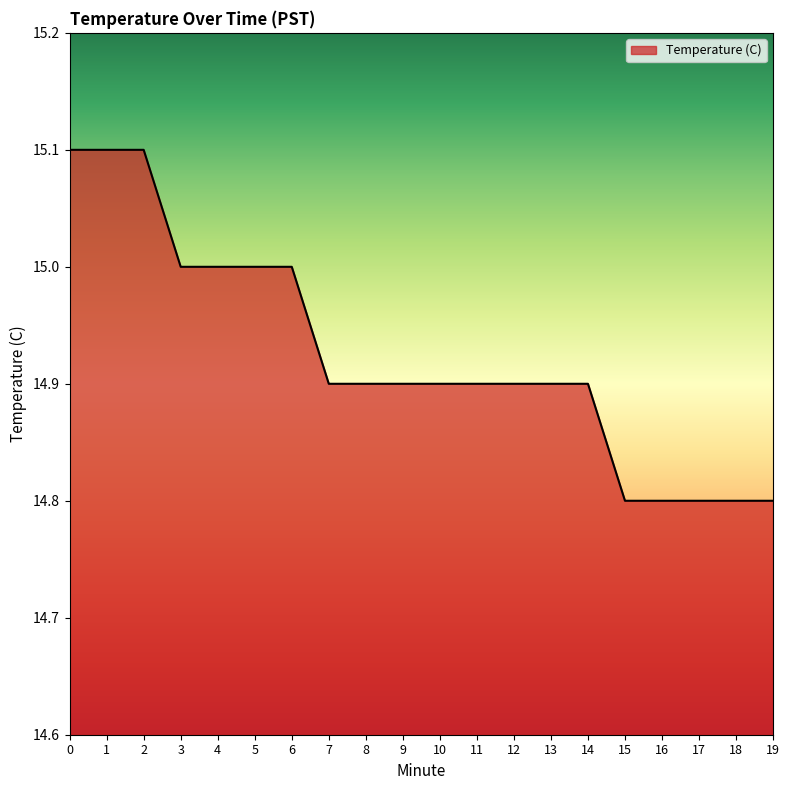

What is the smallest value displayed?

14.8